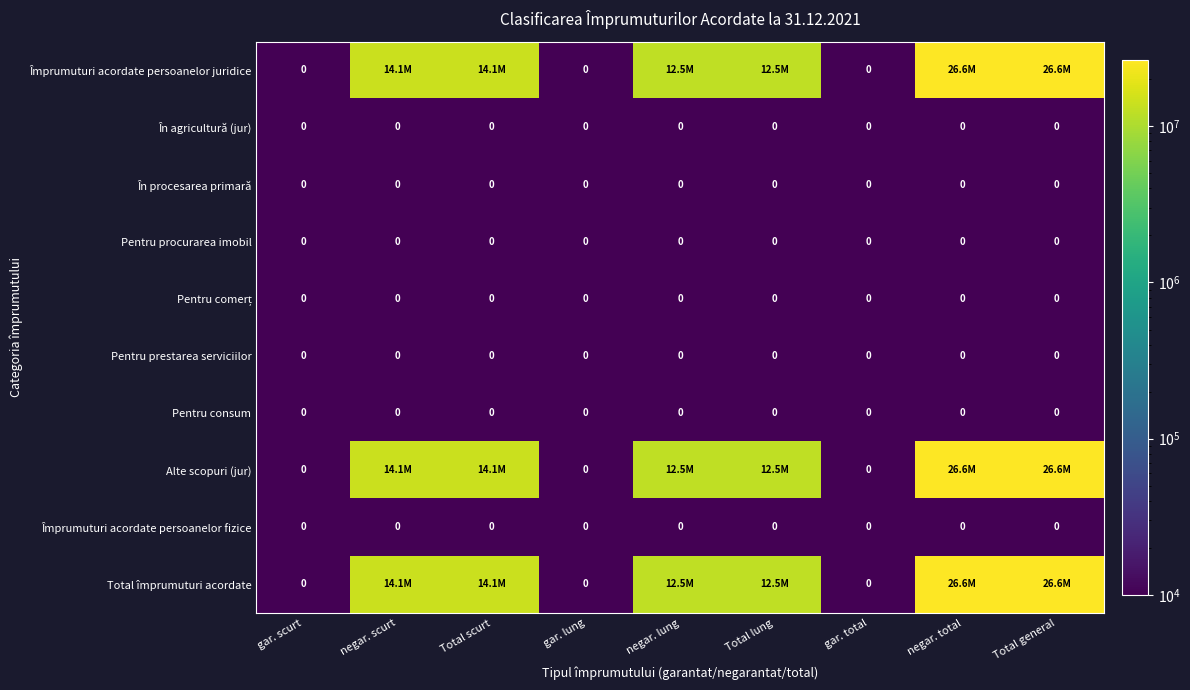

The value of În procesarea primară at Total lung is 0. True or false?

True